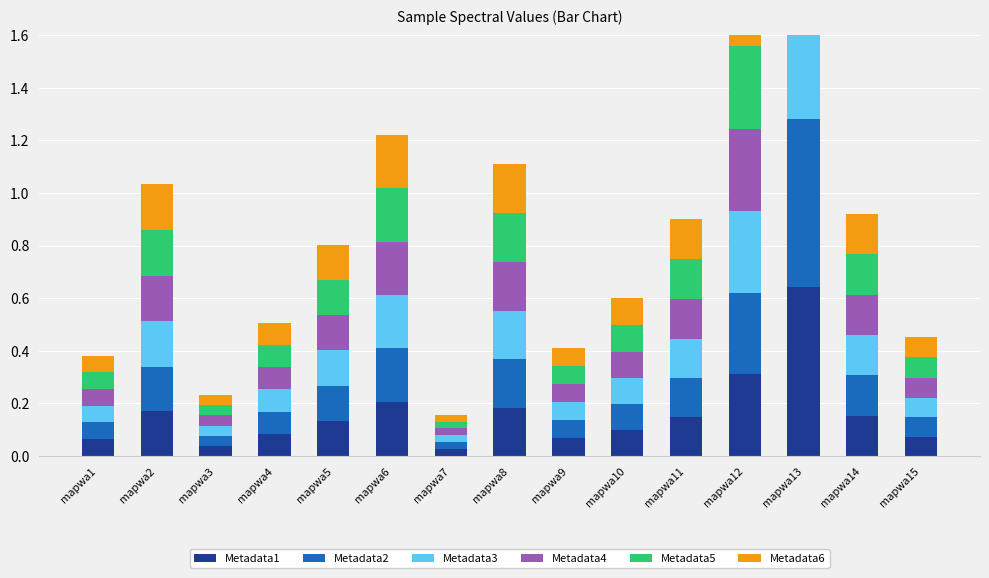

Is it true that Metadata3 equals 0.0 at mapwa3?

False